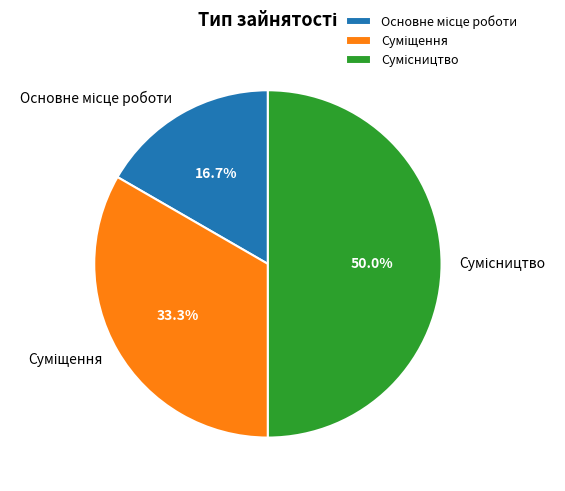

How many segments does this pie chart have?

3